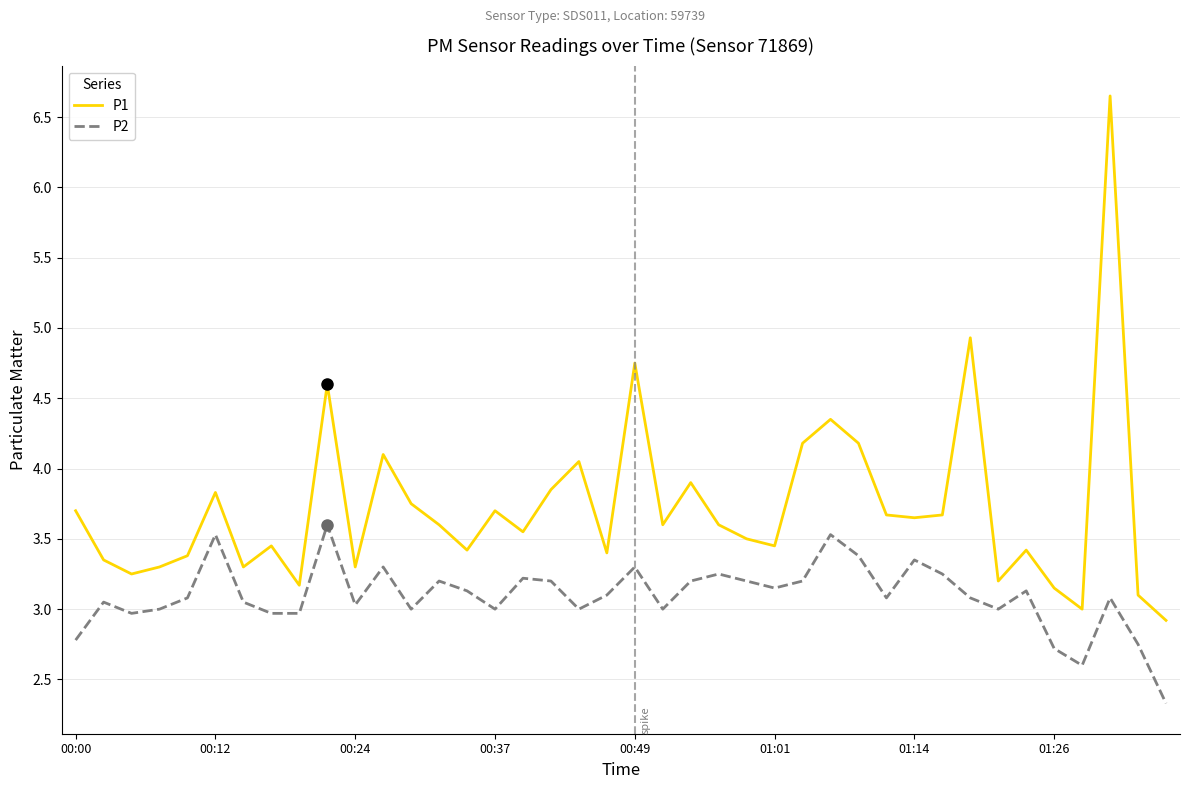

List the series in order of their overall mean, lowest first.

P2, P1